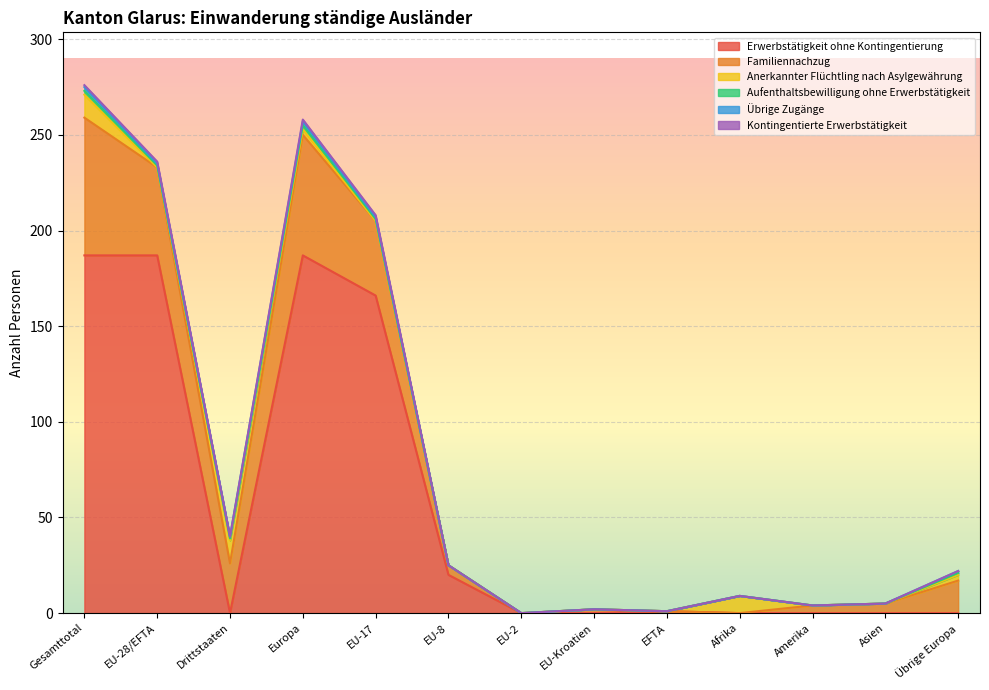

Rank the series at Afrika from highest to lowest value.

Anerkannter Flüchtling nach Asylgewährung, Erwerbstätigkeit ohne Kontingentierung, Familiennachzug, Aufenthaltsbewilligung ohne Erwerbstätigkeit, Übrige Zugänge, Kontingentierte Erwerbstätigkeit